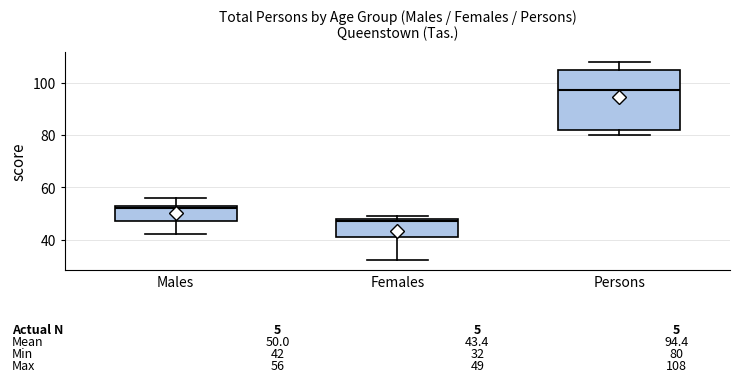

Which box's median line is the highest?

Persons